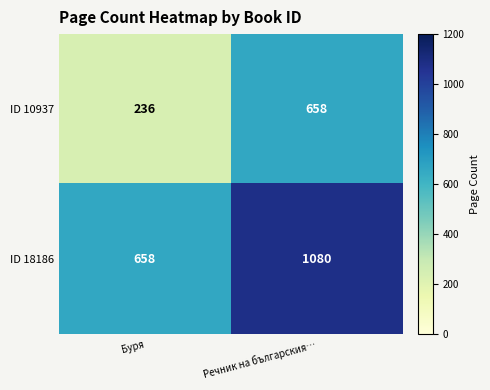

At which category does the chart reach its minimum across all series?

Буря